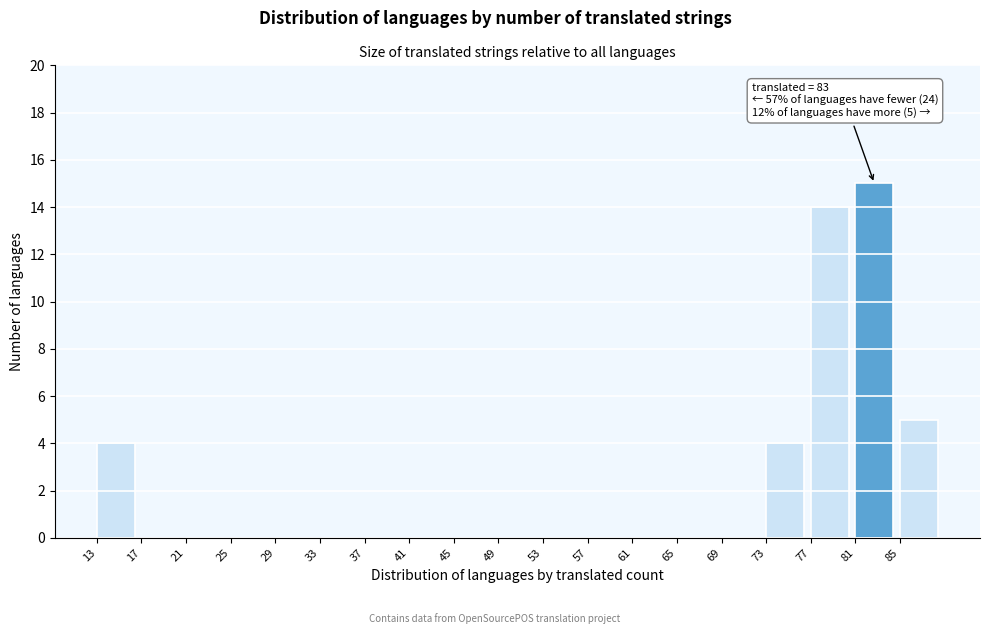

Over which range of the x-axis is the bar tallest?

81 to 85